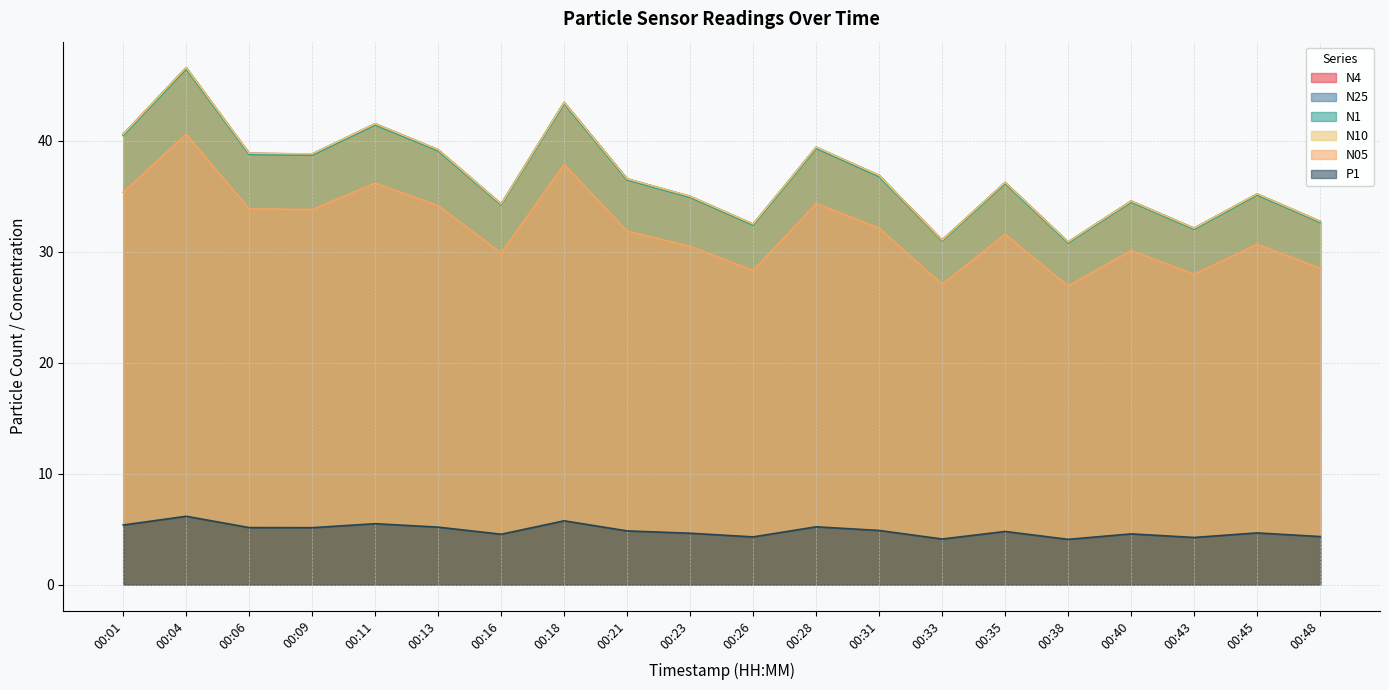

Does the chart display data point markers on the line(s)?

No